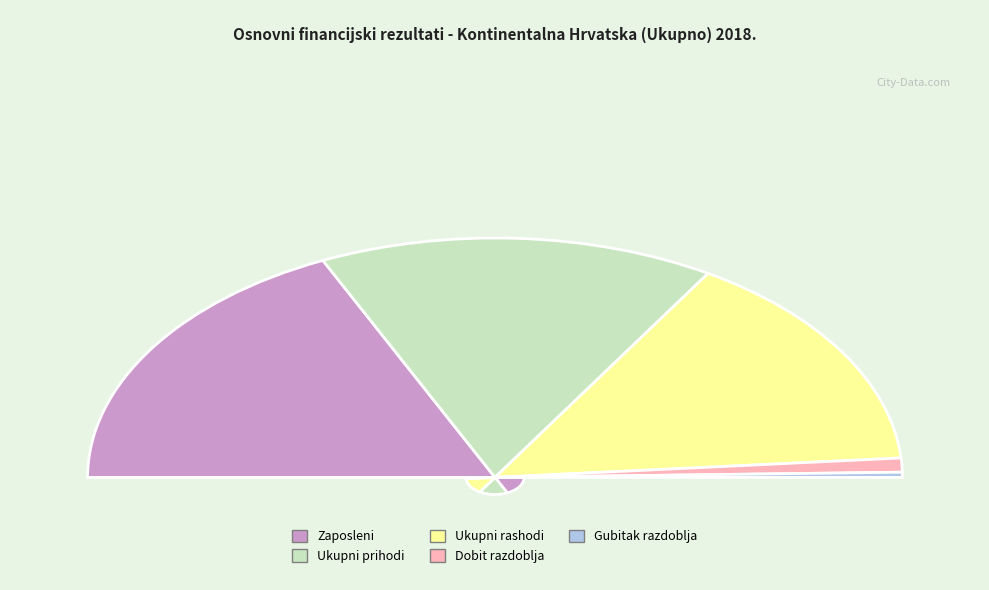

How many slices are in this pie chart?

5